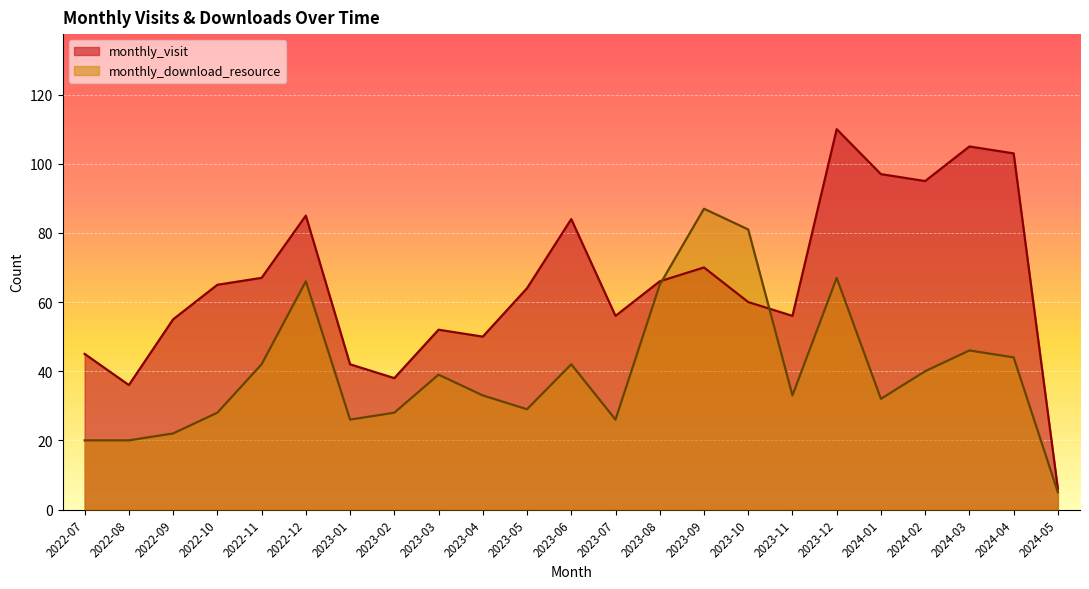

What is the average value of the monthly_download_resource series?

40